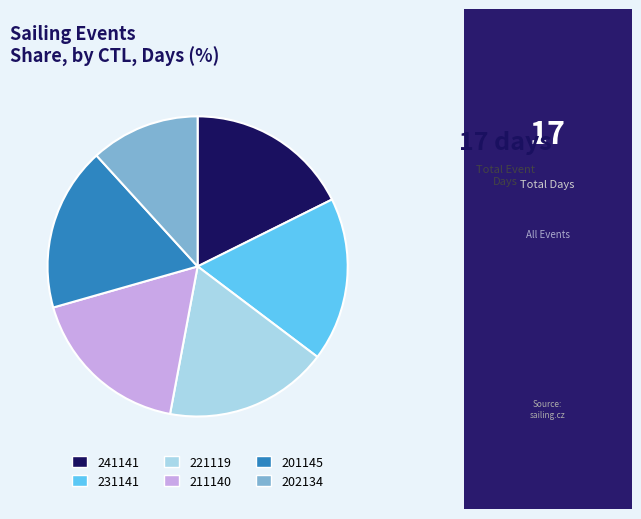

The 201145 slice represents 26% of the pie. True or false?

False